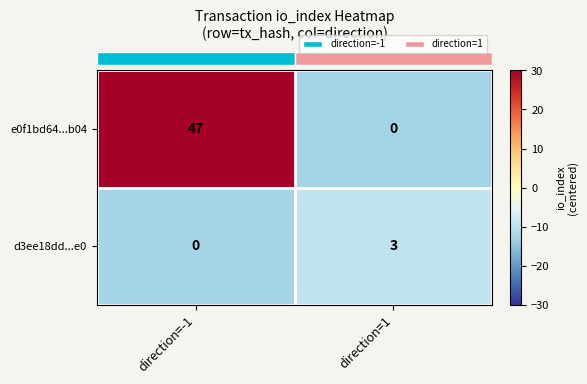

What is the difference between the maximum and minimum values in the e0f1bd64...b04 series?

47